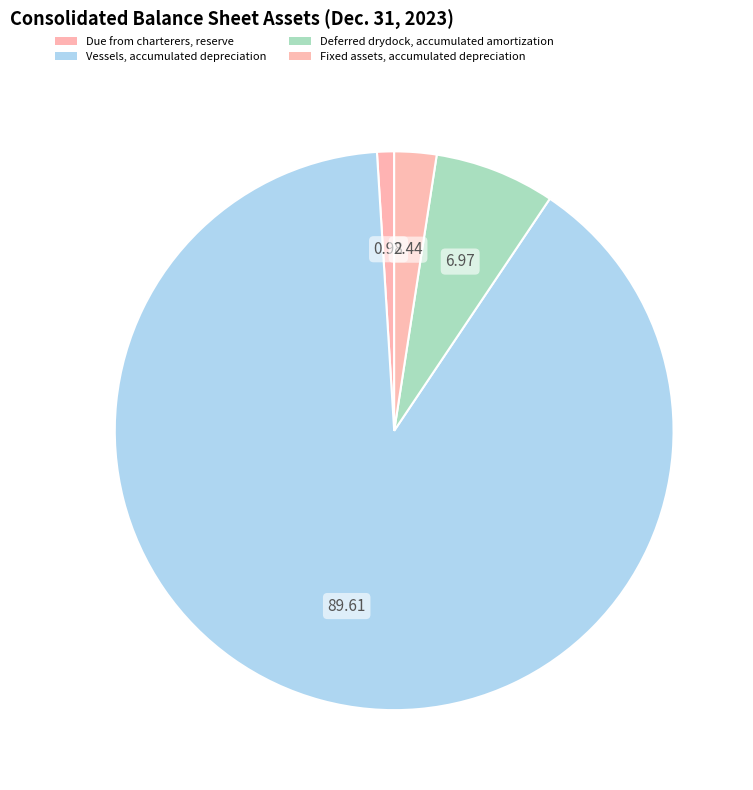

To the nearest percent, what percentage of the pie is Vessels, accumulated depreciation?

90%